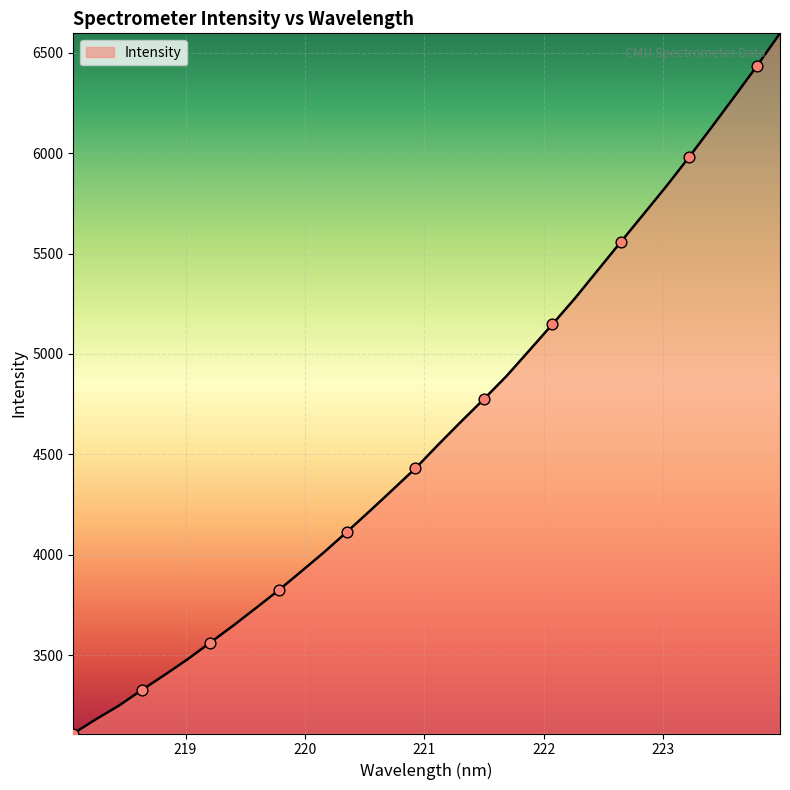

What is the smallest value displayed?

3110.6